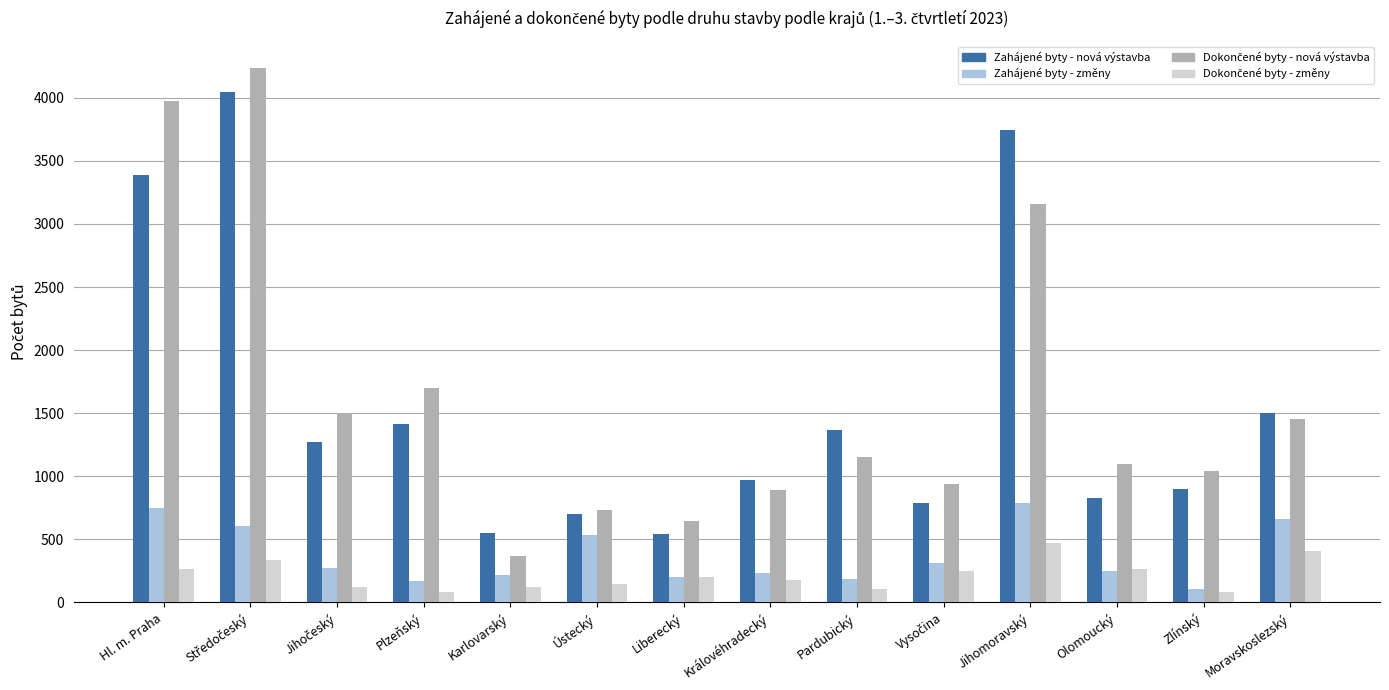

What is the total value across all series at Olomoucký?

2442